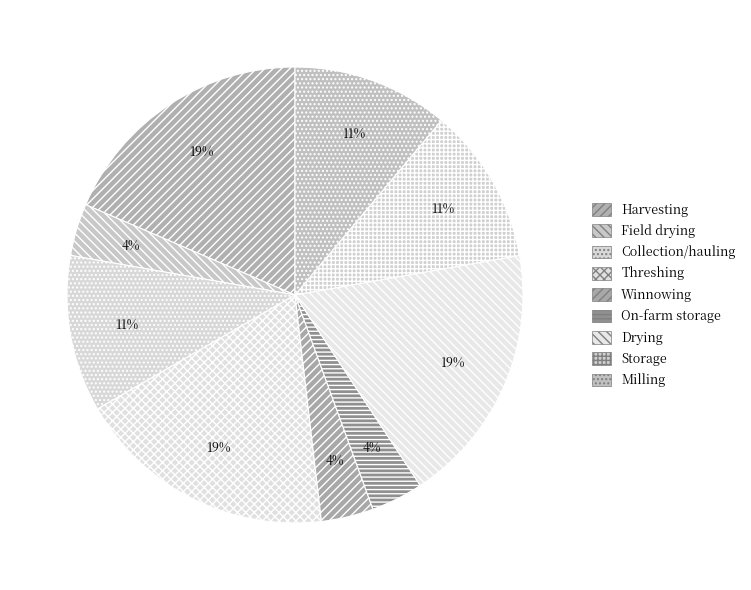

How many segments does this pie chart have?

9